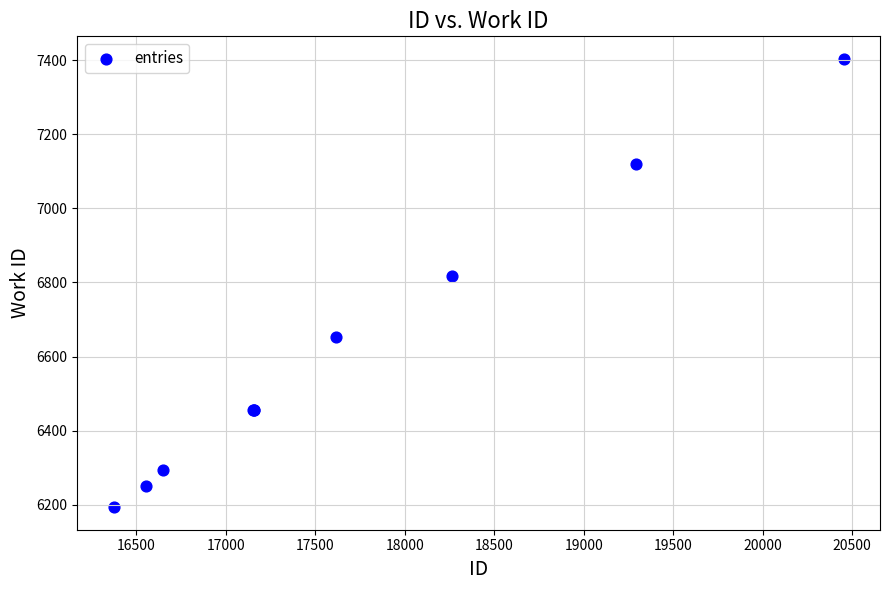

What Y value in the scatter plot is closest to 6798?

6818